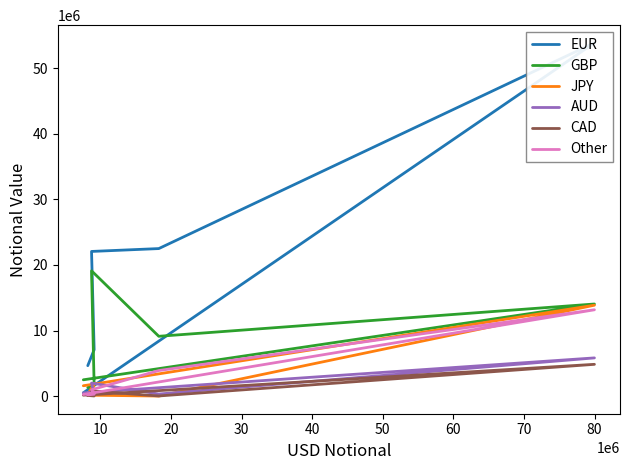

How many data points in AUD are above 495095?

2